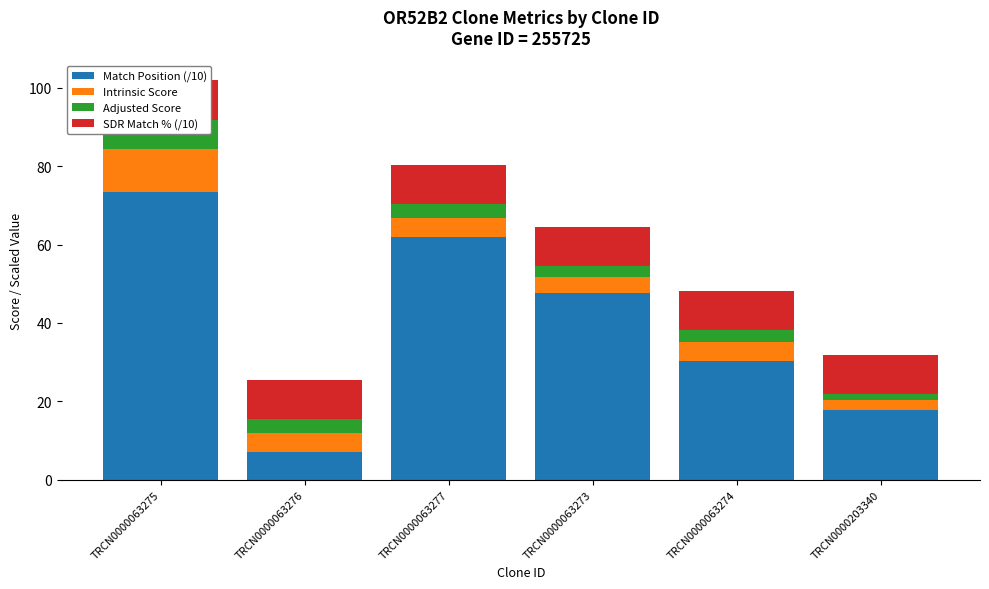

What is the label of the 1st bar from the right?

TRCN0000203340